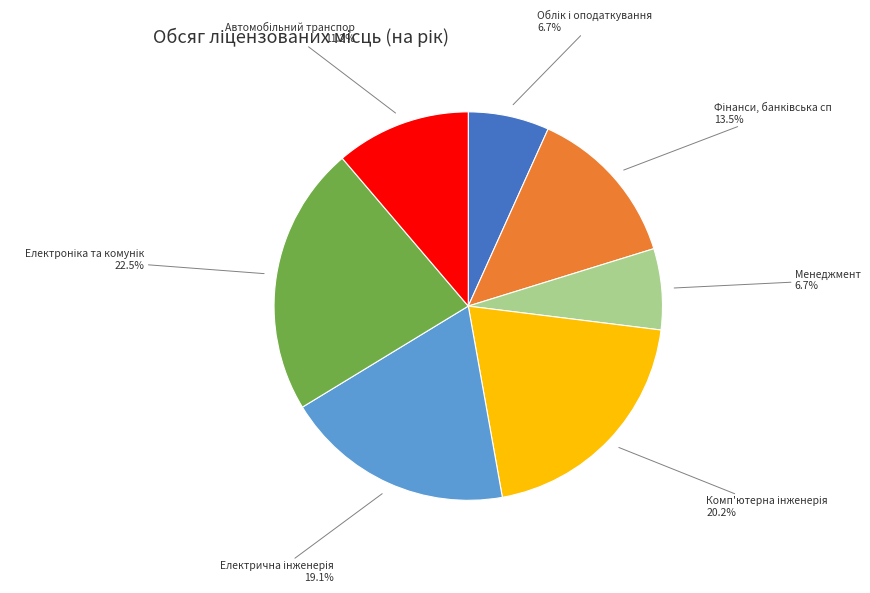

Is there any slice that represents more than half of the pie?

No